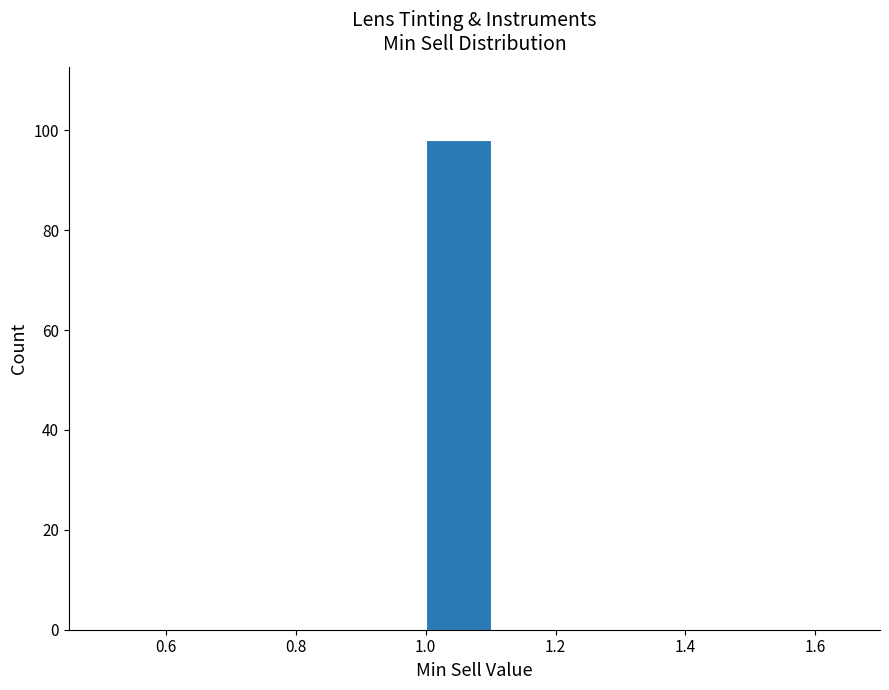

Reading left to right, transcribe this chart: for each bar, give the range it covers on the x-axis and its height. The values are not printed on the chart, so give them approximately, as read against the axis.

0.5 to 0.6: 0
0.6 to 0.7: 0
0.7 to 0.8: 0
0.8 to 0.9: 0
0.9 to 1.0: 0
1.0 to 1.1: 98
1.1 to 1.2: 0
1.2 to 1.3: 0
1.3 to 1.4: 0
1.4 to 1.5: 0